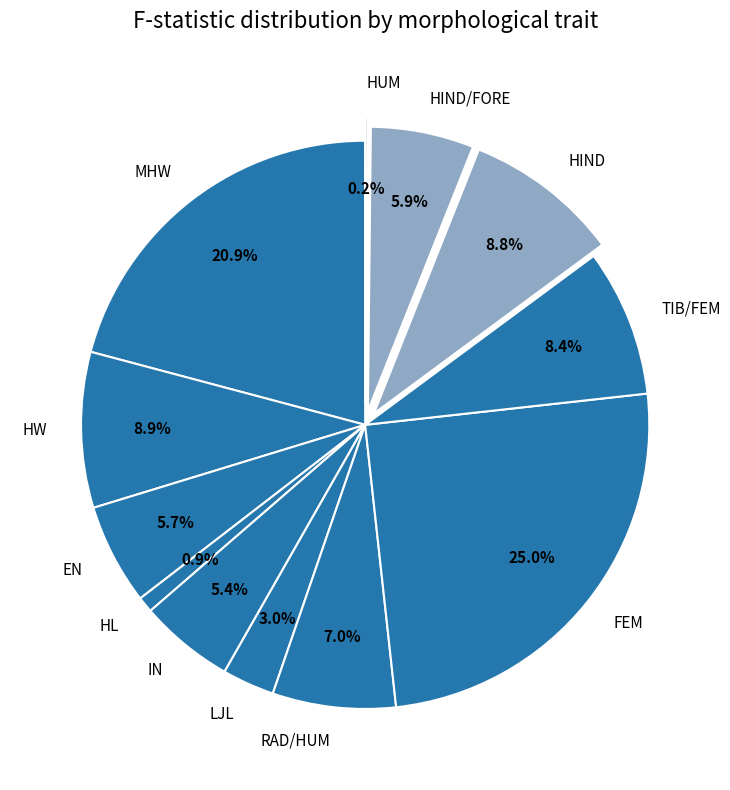

To the nearest percent, what percentage of the pie is HW?

9%